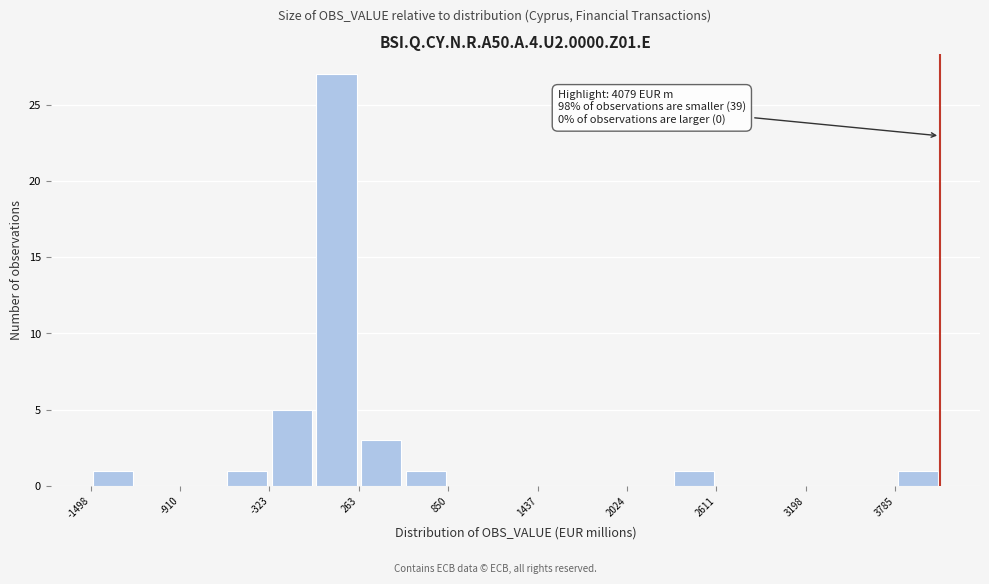

Read against the x-axis, roughly where is the centre of the tallest bar?

100